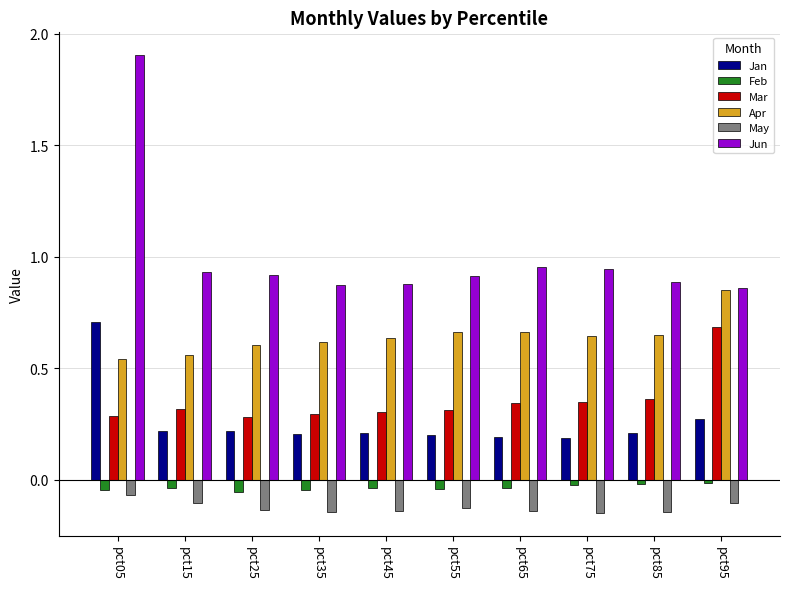

Is the value of May at pct55 greater than the value of Jan at pct05?

No